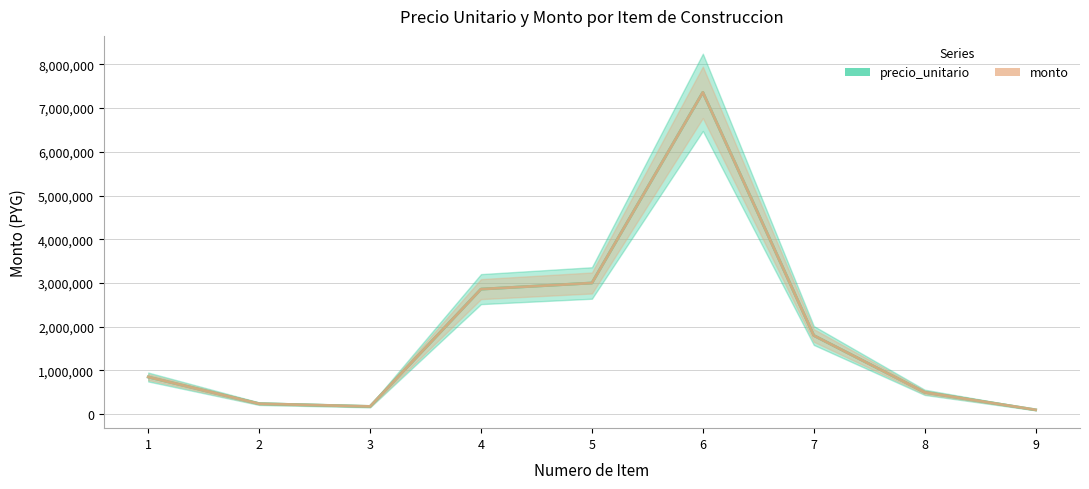

What is the sum of the precio_unitario values at 1 and 4?

3710000